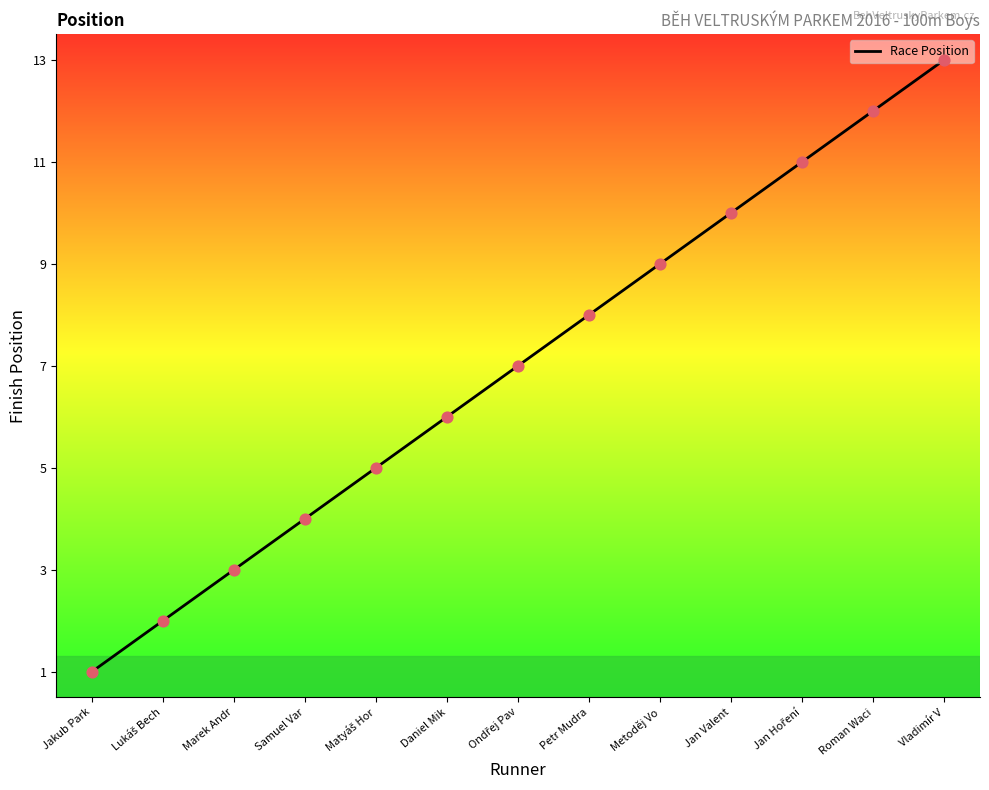

What is the ratio of the value at Samuel Var to the value at Jan Valent?

0.4